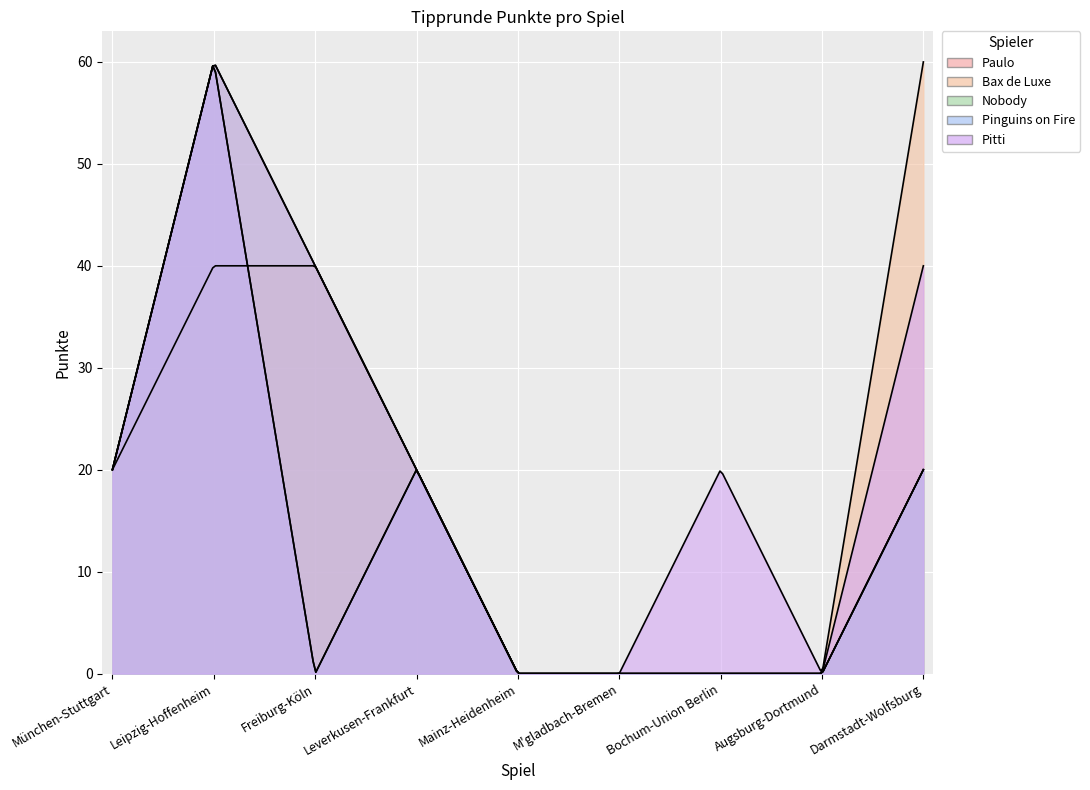

How many Pitti values are between 0 and 40?

8